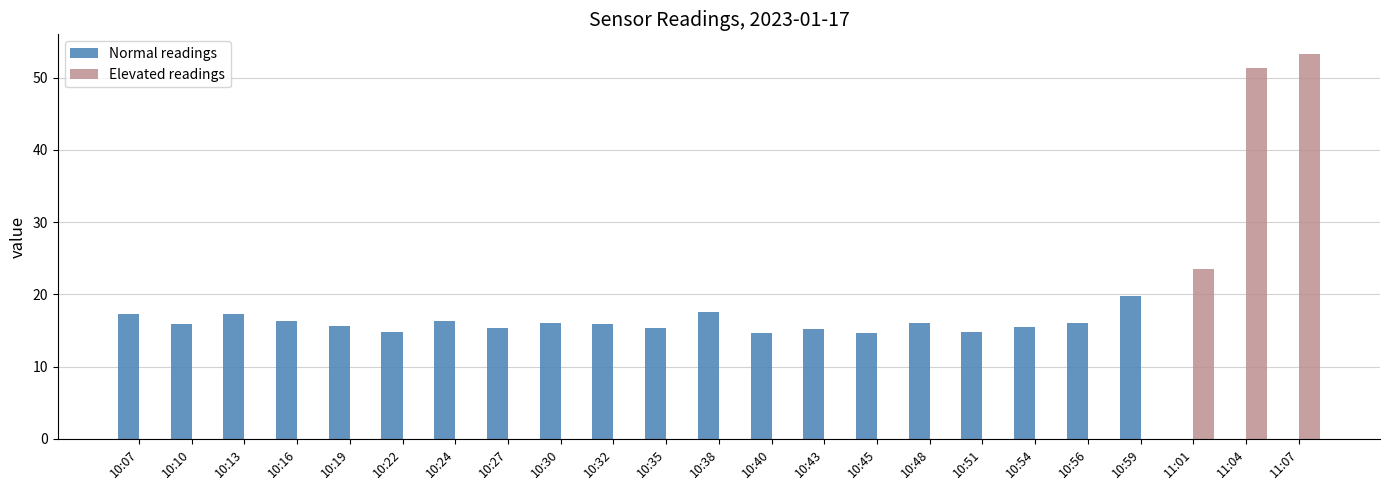

True or false: Elevated readings has a value of -27.0 at 10:22.

False